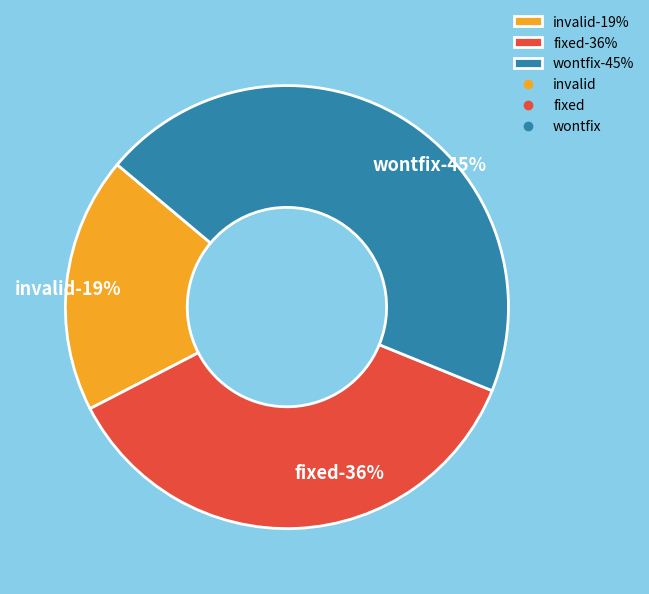

Count the number of slices in the pie.

3